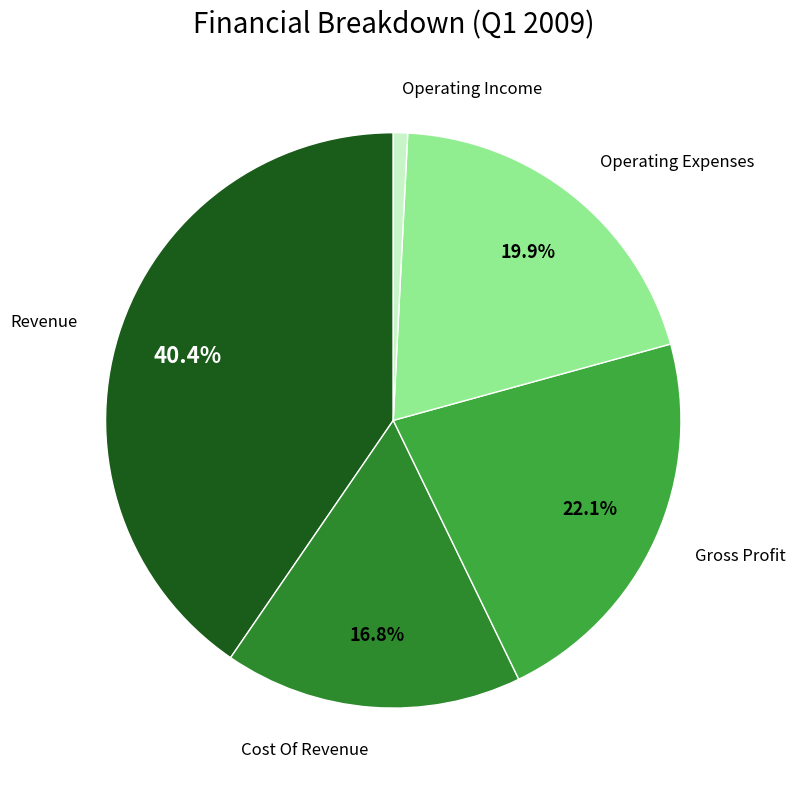

Is there a majority slice in this chart?

No